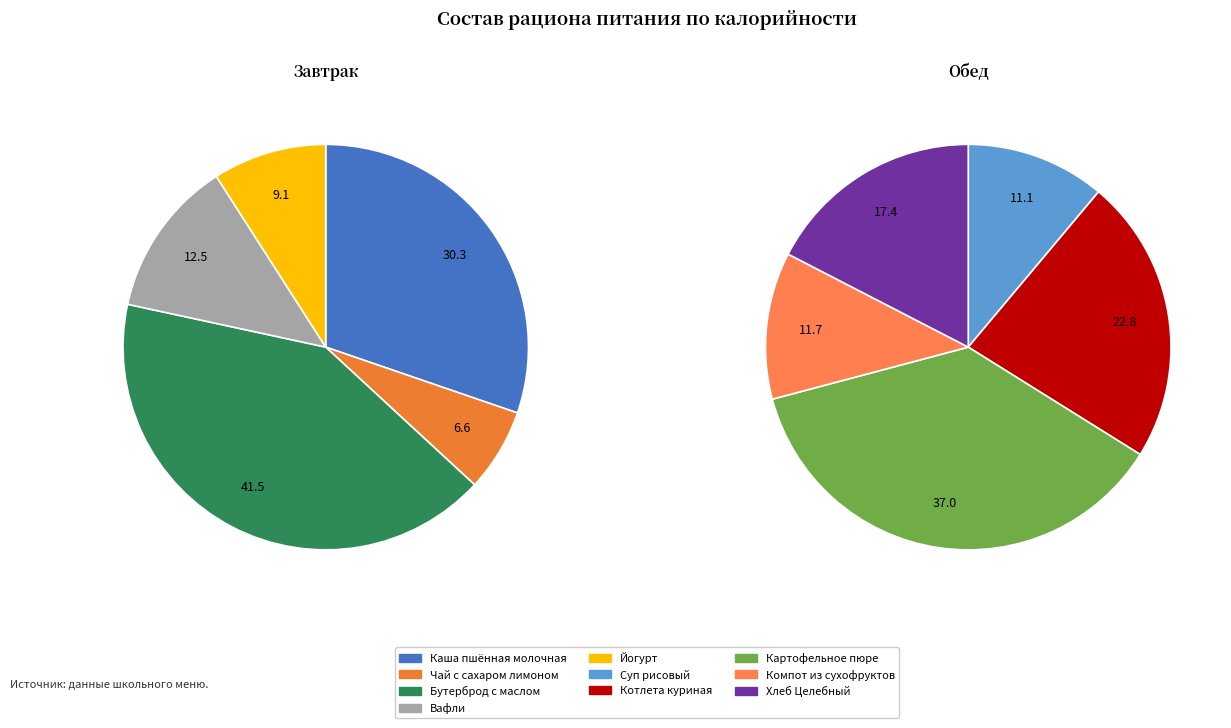

Is the sum of Котлета куриная and Йогурт greater than half?

No